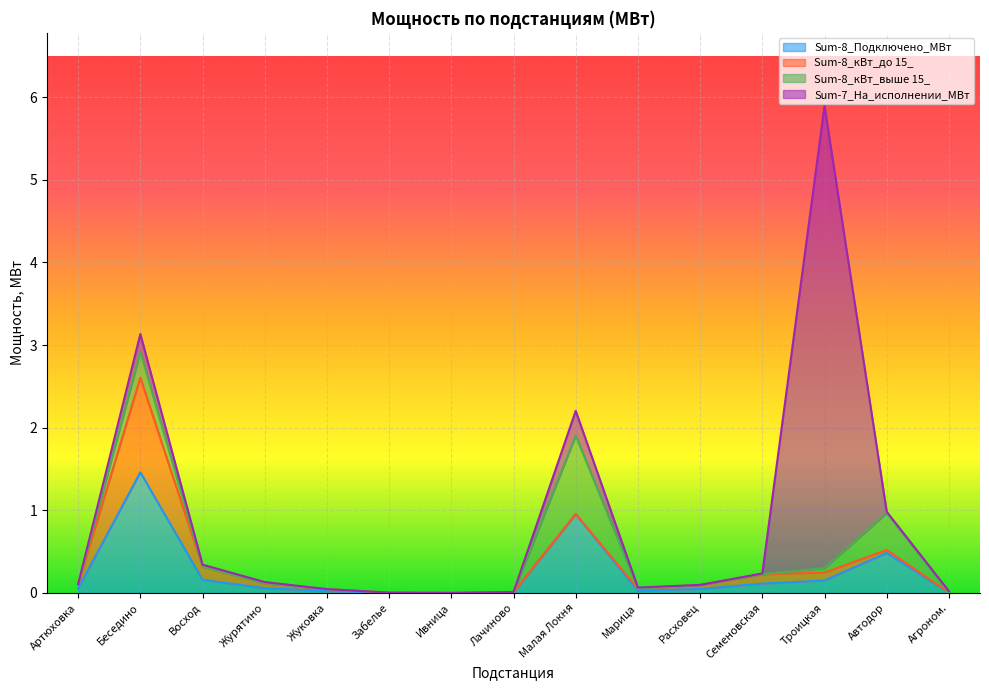

Which series has the largest range (max minus min)?

Sum-7_На_исполнении_МВт